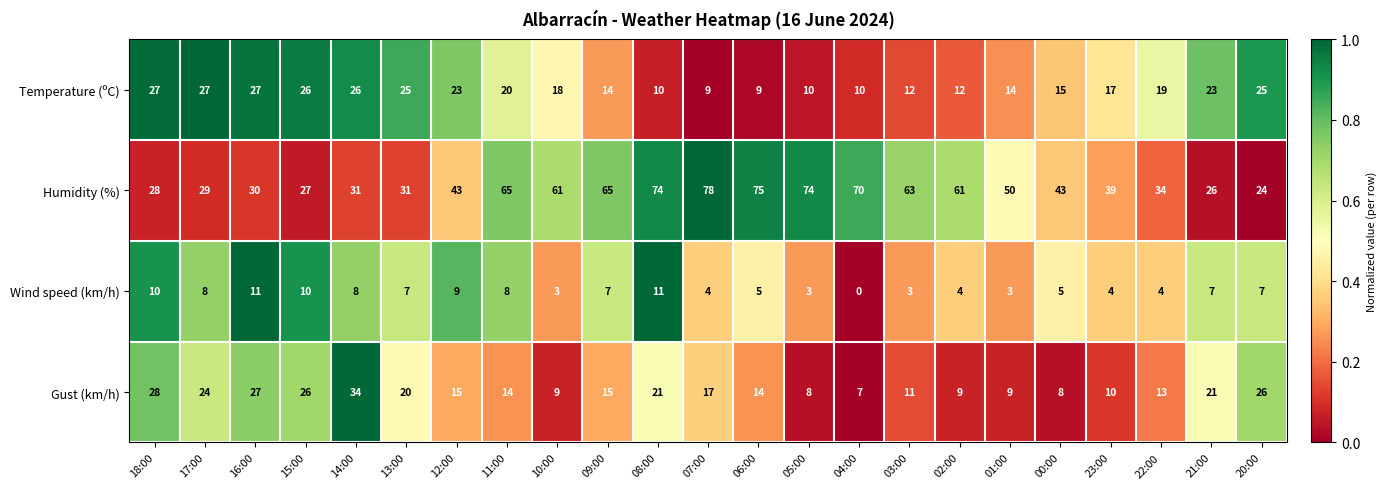

What is the sum of all Gust (km/h) values?

386